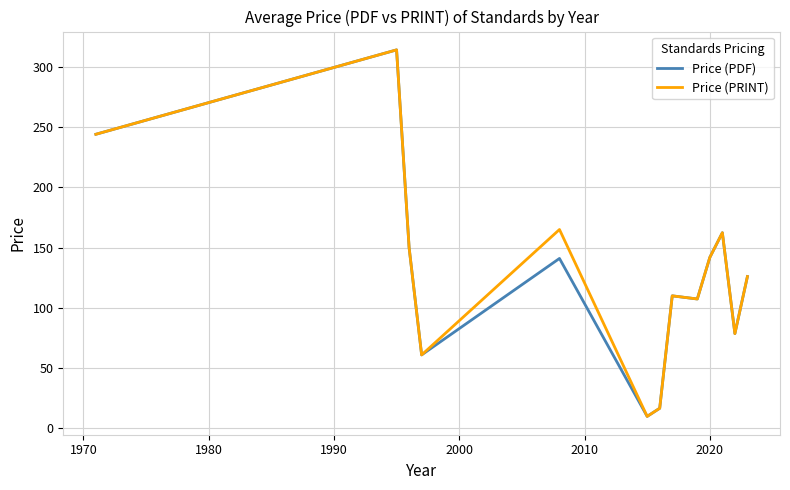

What are all the series names shown in the legend?

Price (PDF), Price (PRINT)